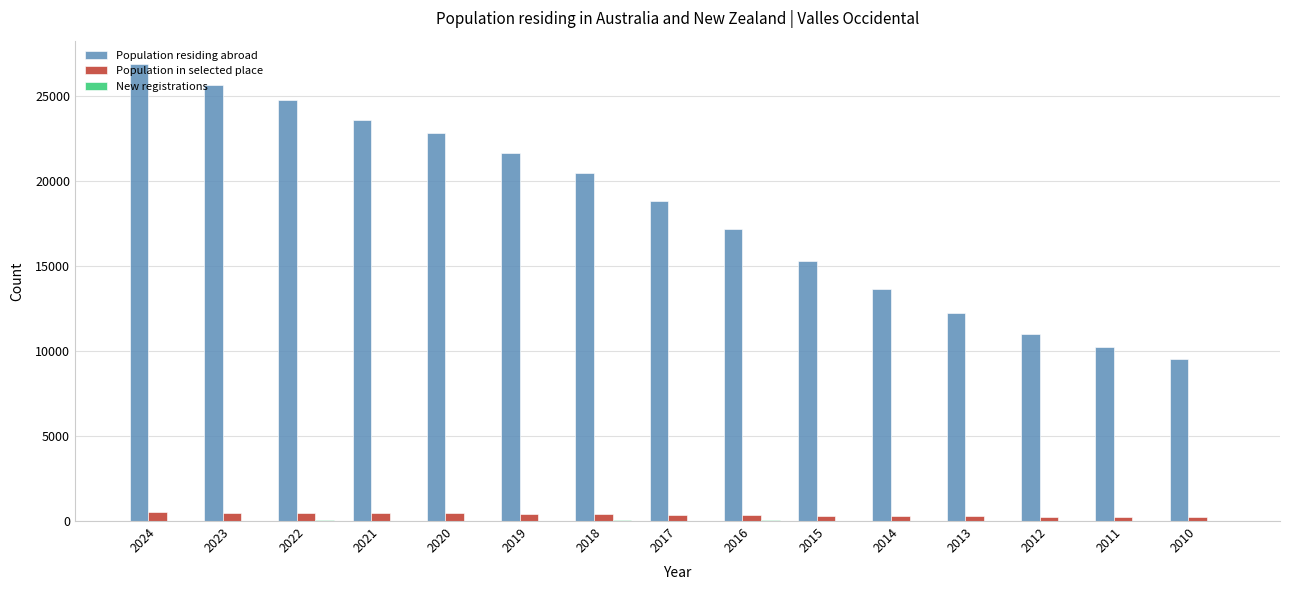

The Population in selected place series shows 290 at 2014. True or false?

True